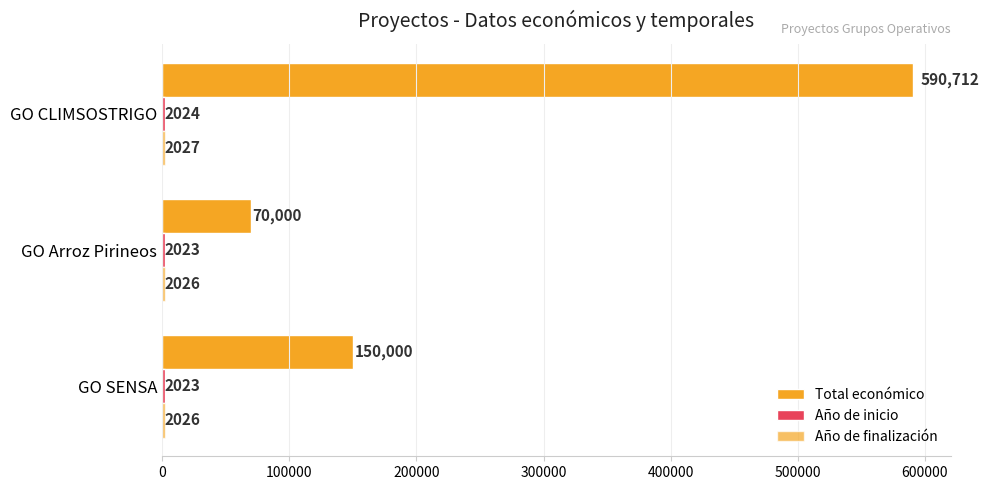

Count the number of data series in this chart.

3